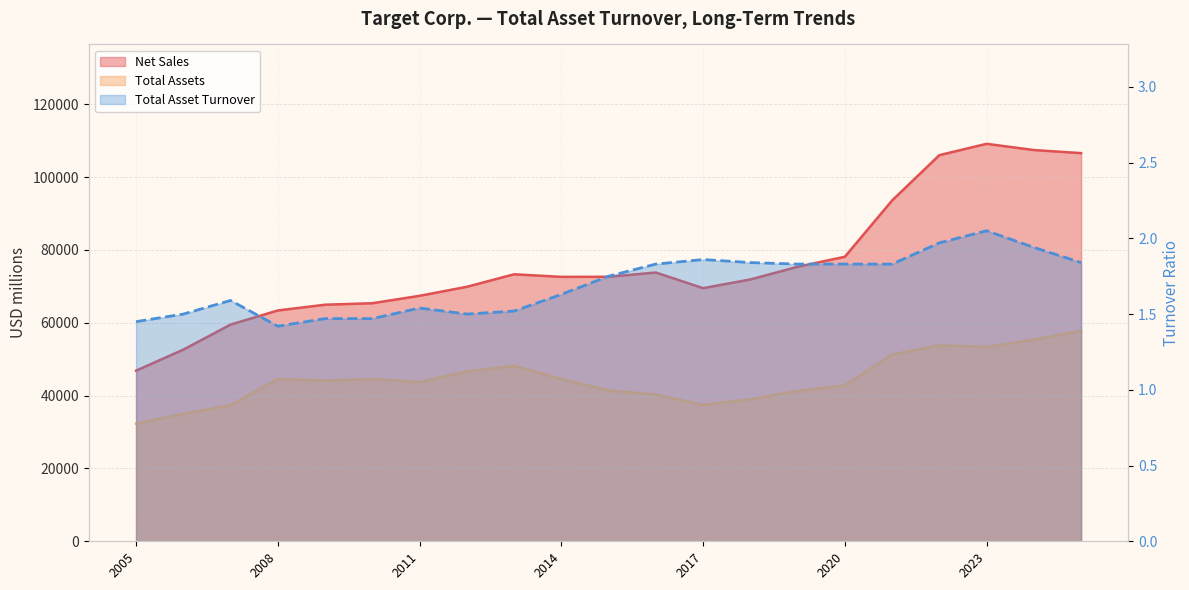

Rank the categories by Net Sales value from highest to lowest.

2023-01-28, 2024-02-03, 2025-02-01, 2022-01-29, 2021-01-30, 2020-02-01, 2019-02-02, 2016-01-30, 2013-02-02, 2015-01-31, 2014-02-01, 2018-02-03, 2012-01-28, 2017-01-28, 2011-01-29, 2010-01-30, 2009-01-31, 2008-02-02, 2007-02-03, 2006-01-28, 2005-01-29